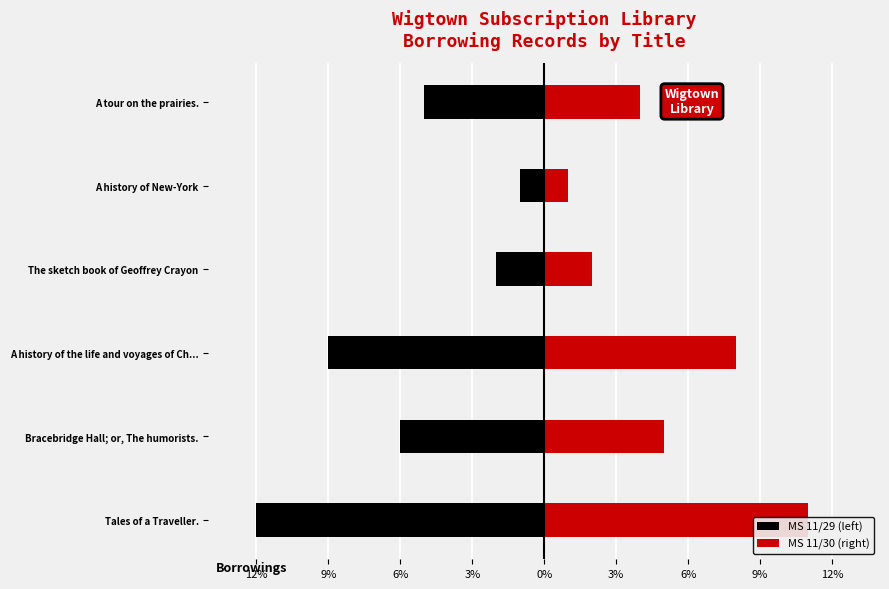

Rank the series by their average value, from lowest to highest.

MS 11/29 (left), MS 11/30 (right)